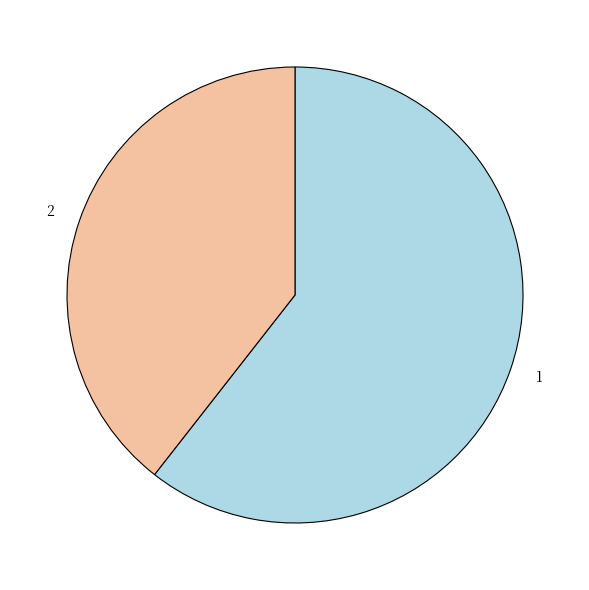

Is there a majority slice in this chart?

Yes